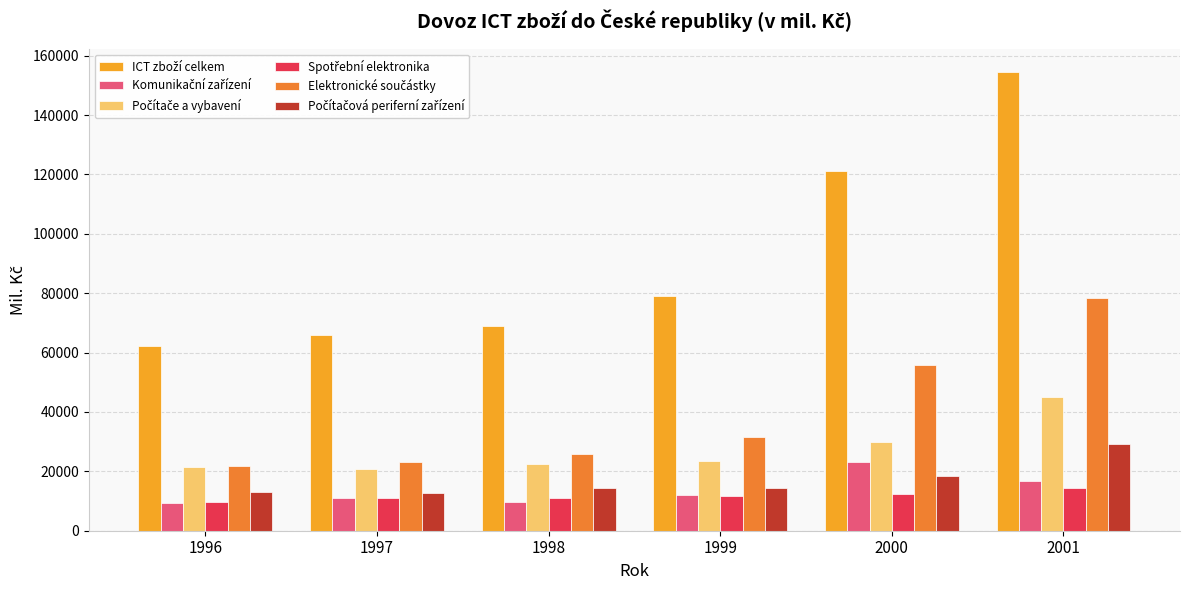

How many distinct data groups are displayed?

6